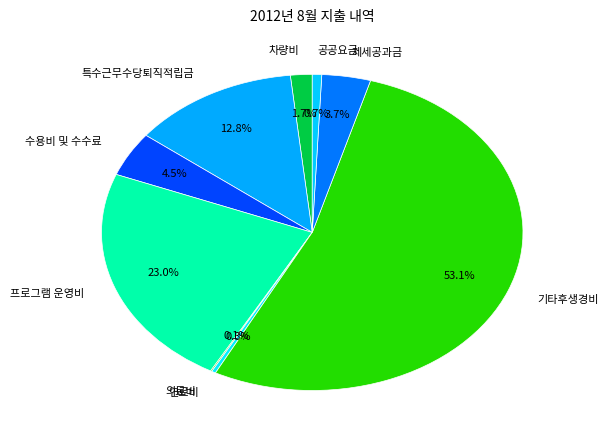

Which category has the biggest portion of the pie?

기타후생경비